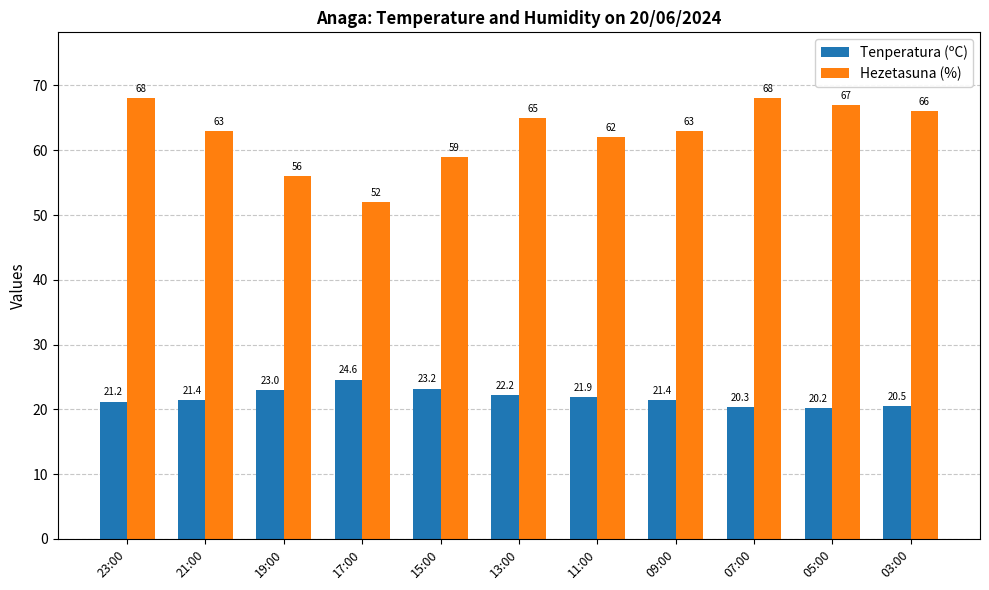

What is the label of the 5th bar from the left?

15:00